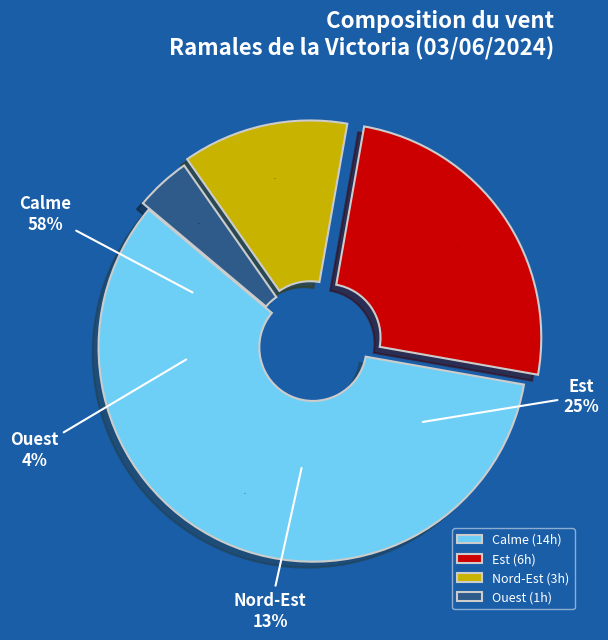

What percentage is the Nord-Est slice, to the nearest percent?

12%